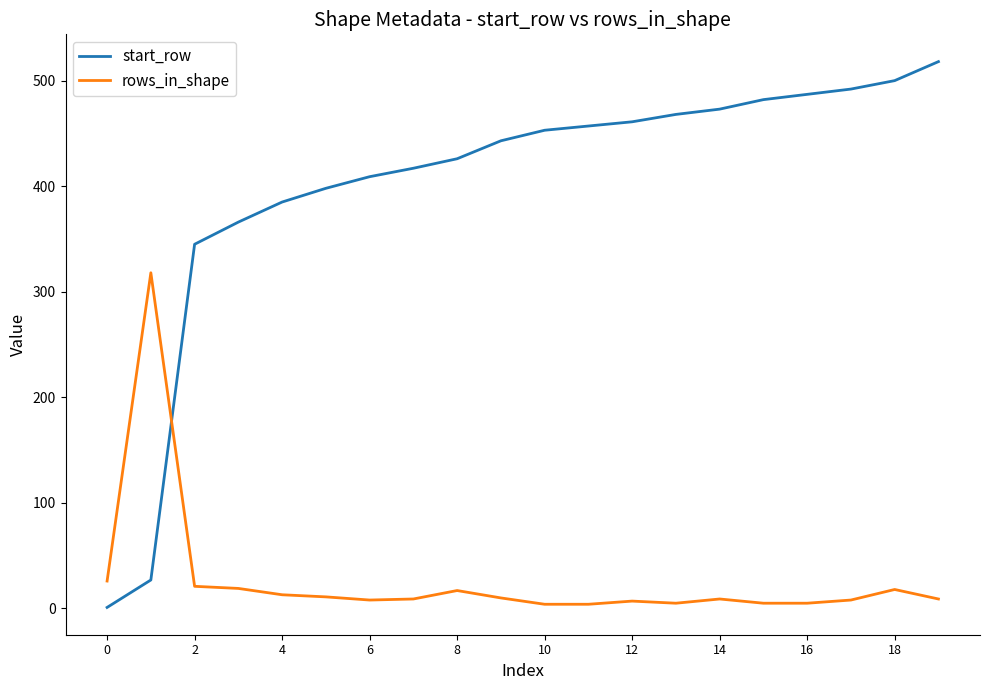

True or false: rows_in_shape has more than 2 points higher than both neighbors.

True